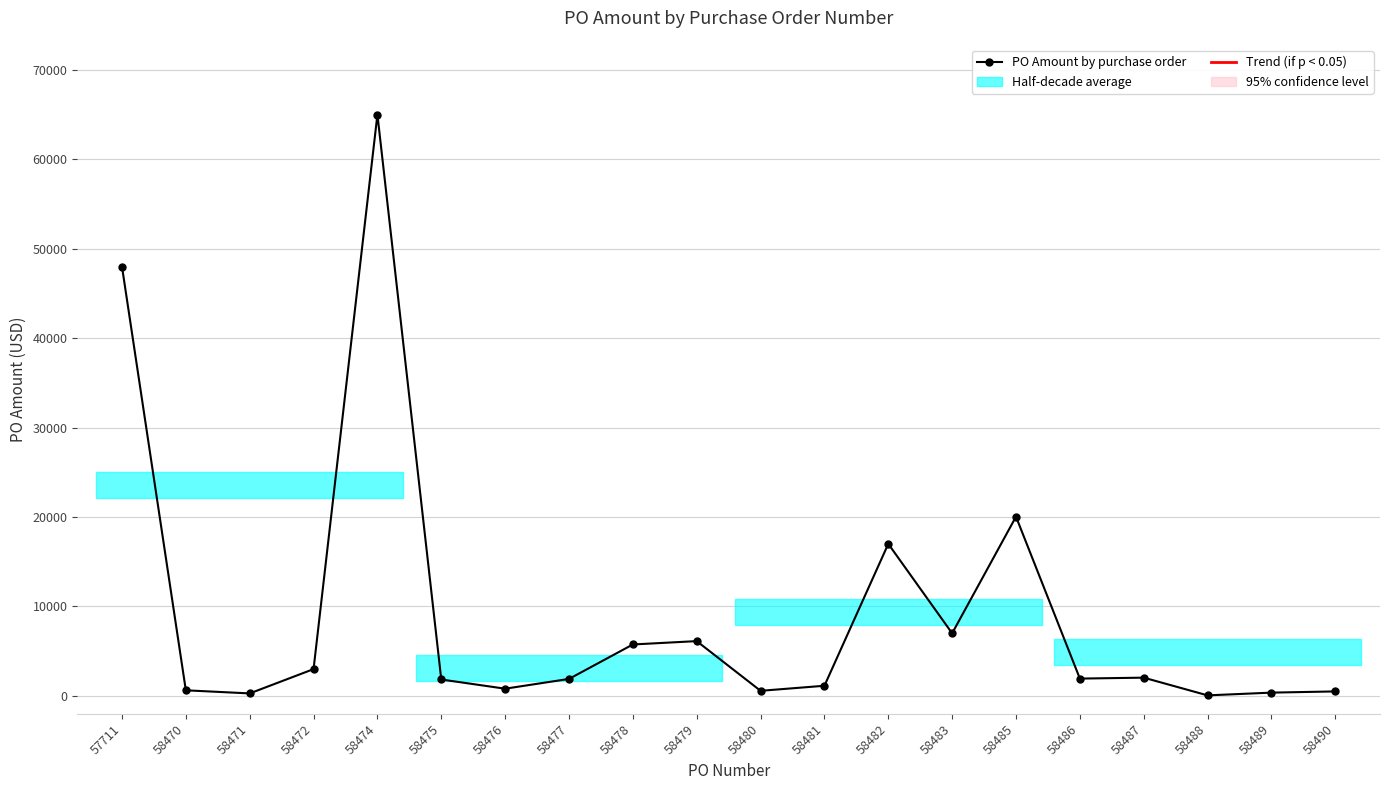

What is the change in value from 57711 to 58481?

-46866.6